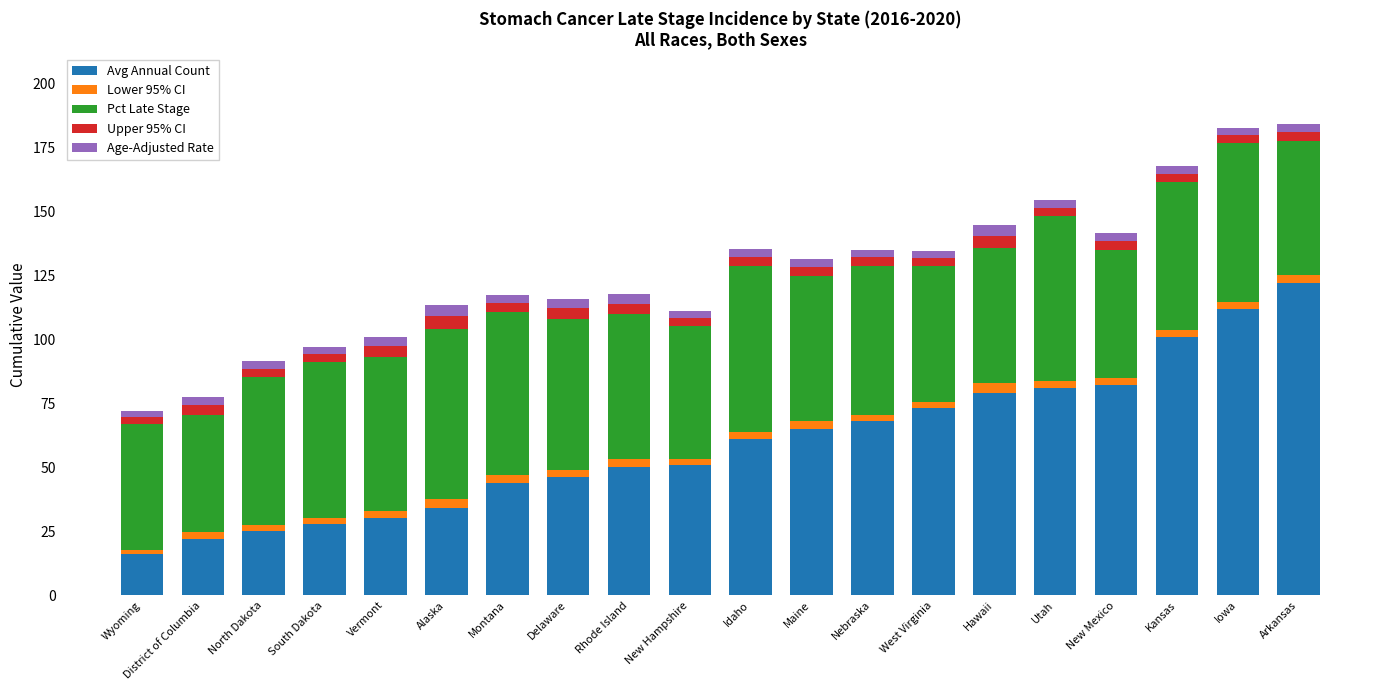

What is the difference between the maximum and minimum values in the Avg Annual Count series?

106.0